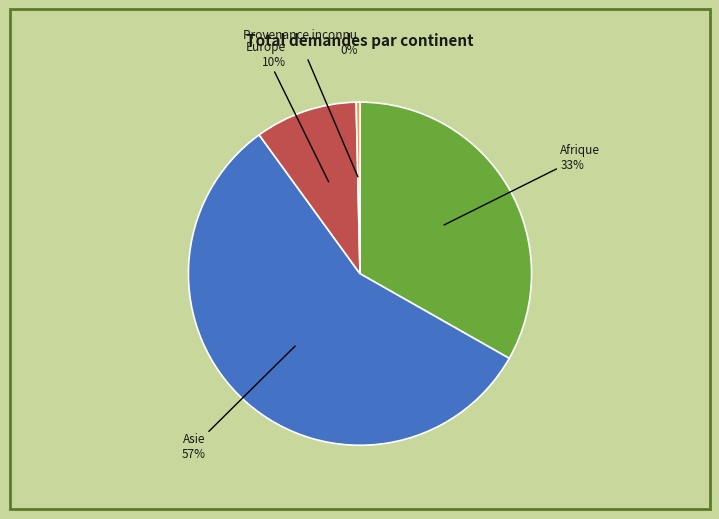

True or false: Afrique accounts for 40% of the total.

False